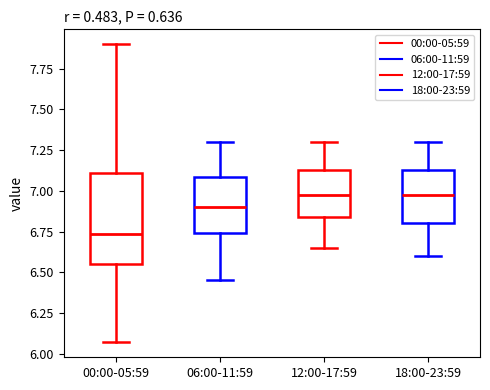

Where is the upper edge of the box for 12:00-17:59 on the y-axis? The values are not printed on the chart, so give them approximately, as read against the axis.

7.15